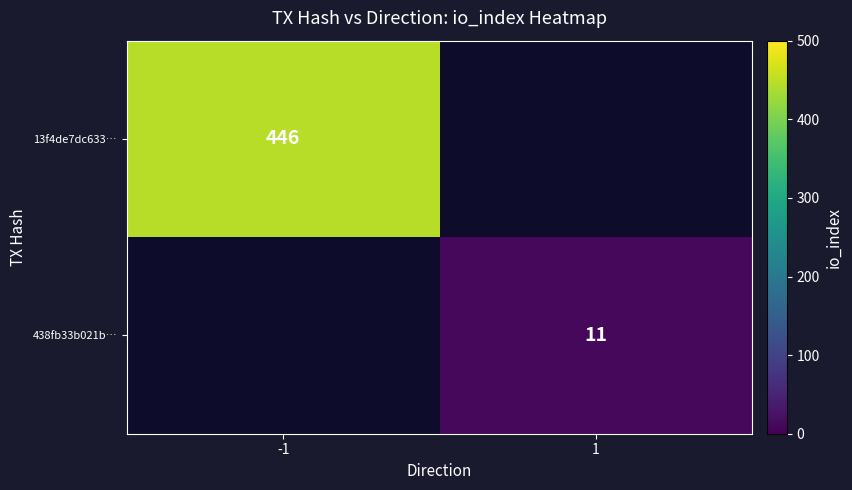

The value of 13f4de7dc633… at -1 is 684. True or false?

False